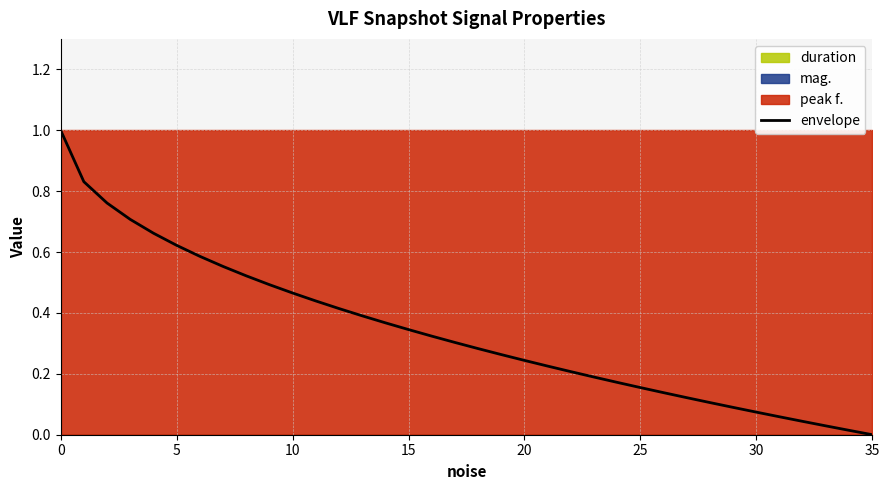

Reading right to left, list all the values displayed in this chart.

0.0	0.0	0.0	0.0	0.1	0.1	0.1	0.1	0.1	0.1	0.2	0.2	0.2	0.2	0.2	0.2	0.3	0.3	0.3	0.3	0.3	0.4	0.4	0.4	0.4	0.5	0.5	0.5	0.6	0.6	0.6	0.7	0.7	0.8	0.8	1.0